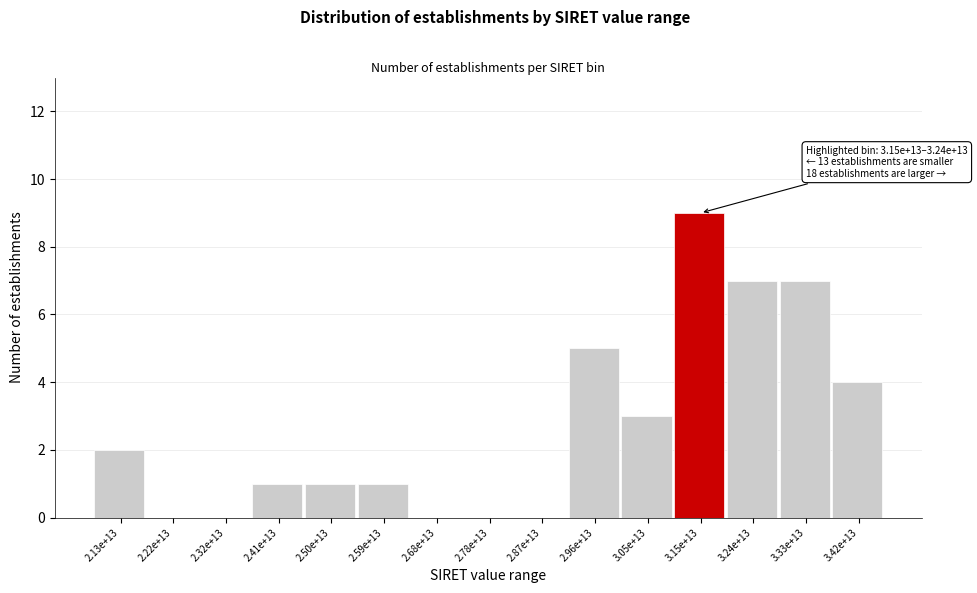

Reading right to left, what are all the values shown in this chart?

3.42e+13=4	3.33e+13=7	3.24e+13=7	3.15e+13=9	3.05e+13=3	2.96e+13=5	2.87e+13=0	2.78e+13=0	2.68e+13=0	2.59e+13=1	2.50e+13=1	2.41e+13=1	2.32e+13=0	2.22e+13=0	2.13e+13=2